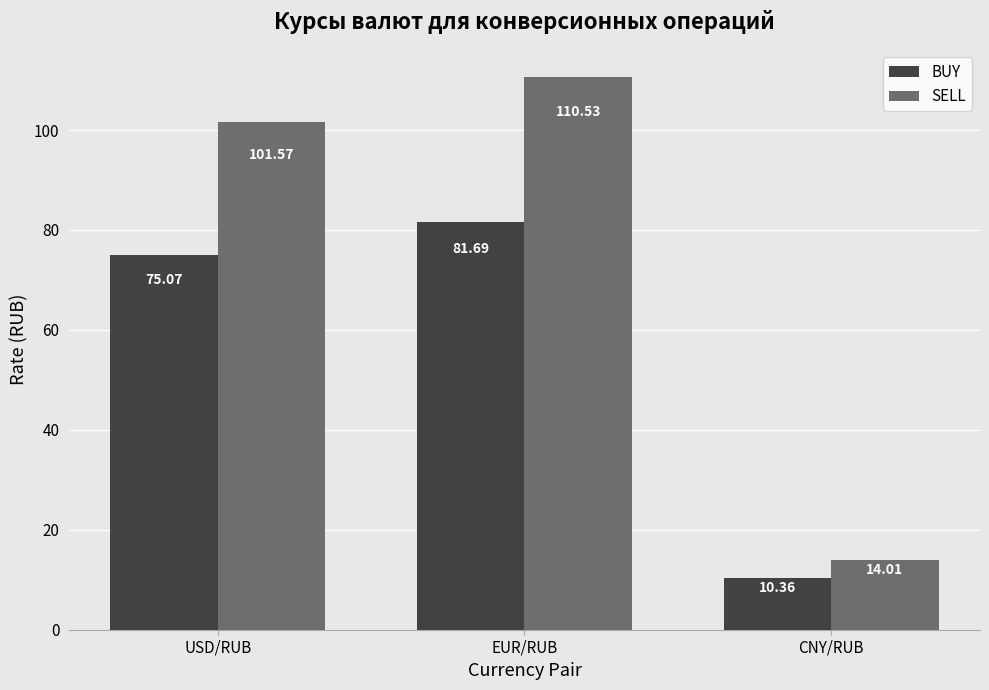

At which label does SELL first exceed 101?

USD/RUB